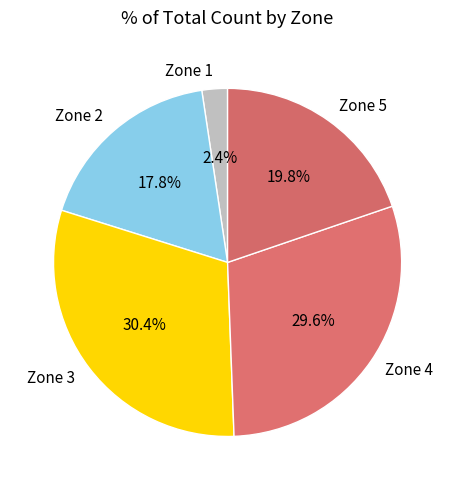

Combined, do Zone 1 and Zone 5 account for over 50%?

No